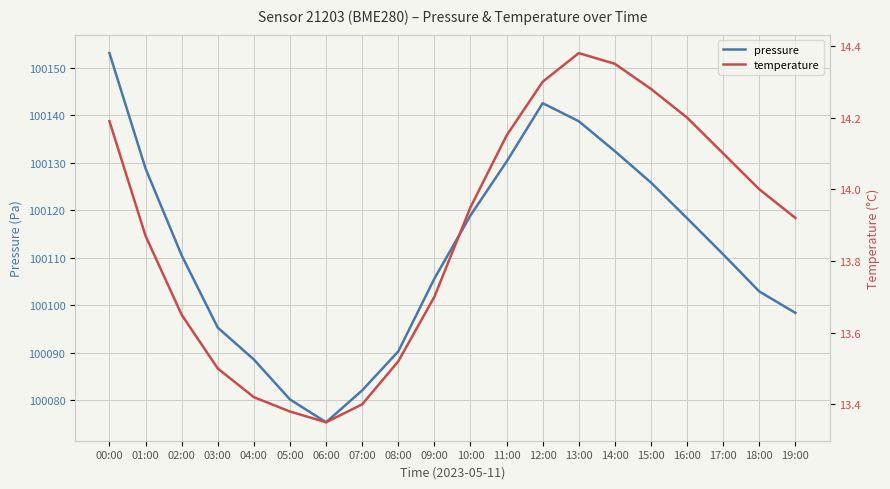

List the series in order of their peak value, highest first.

pressure, temperature